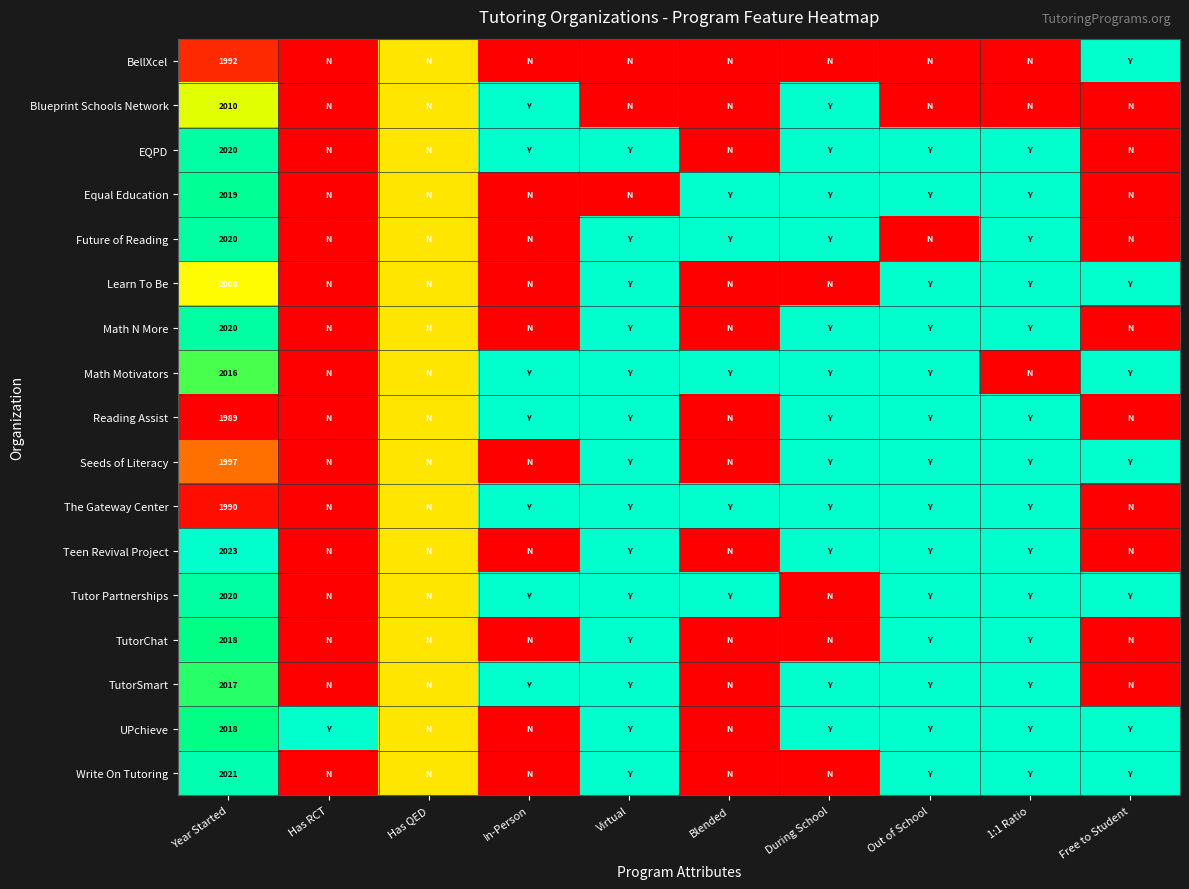

Is the value of Math Motivators at Year Started greater than the value of Reading Assist at Year Started?

Yes